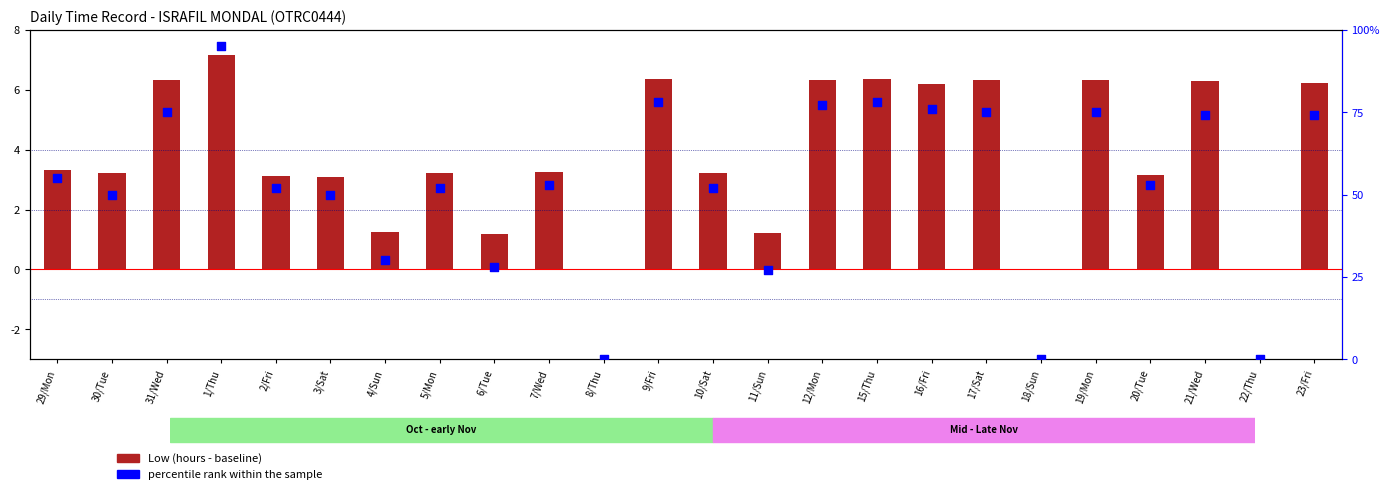

Which series reaches the minimum Y coordinate?

Low (hours - baseline)